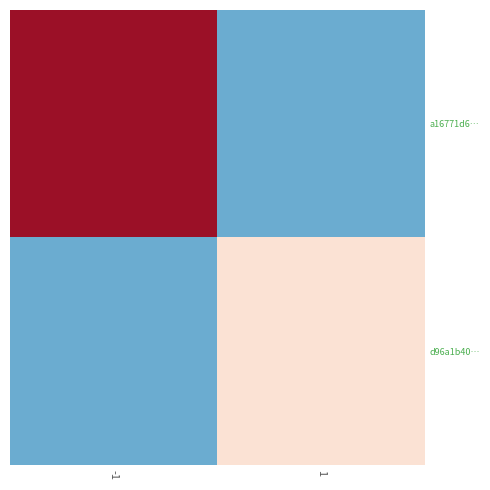

Which series has the largest total across all categories?

a16771d6…